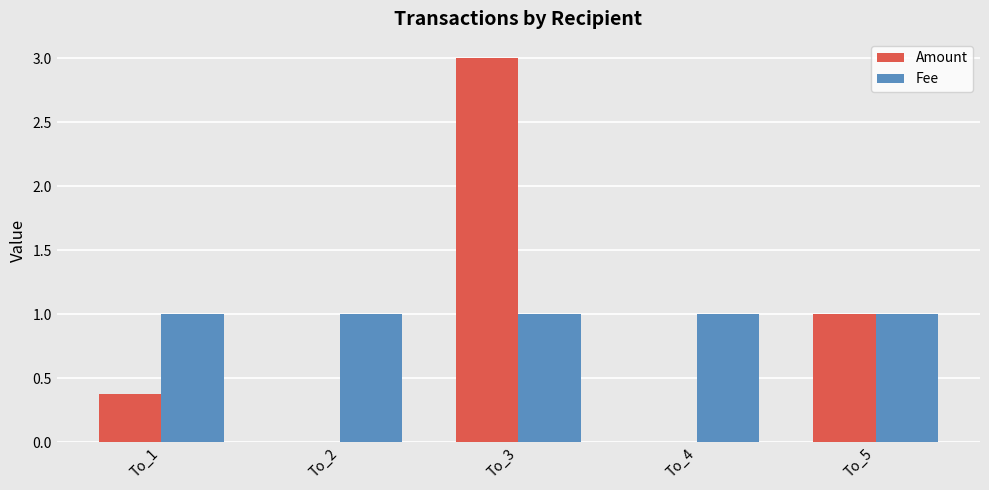

Which series has the widest spread of values?

Amount